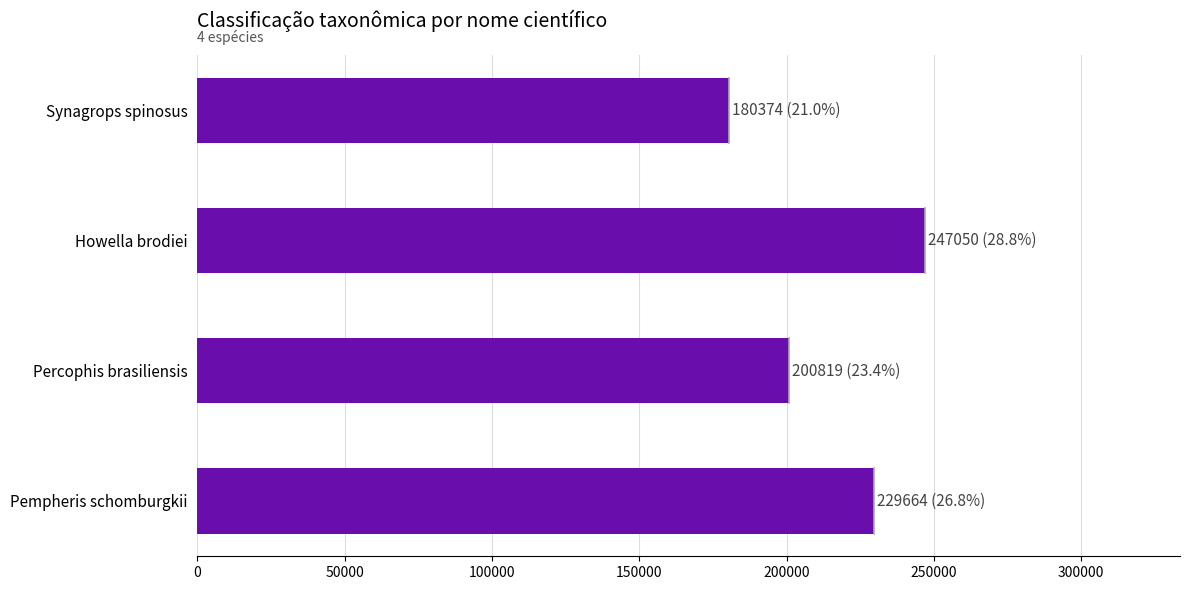

Are the bars grouped side by side (vs. stacked)?

No